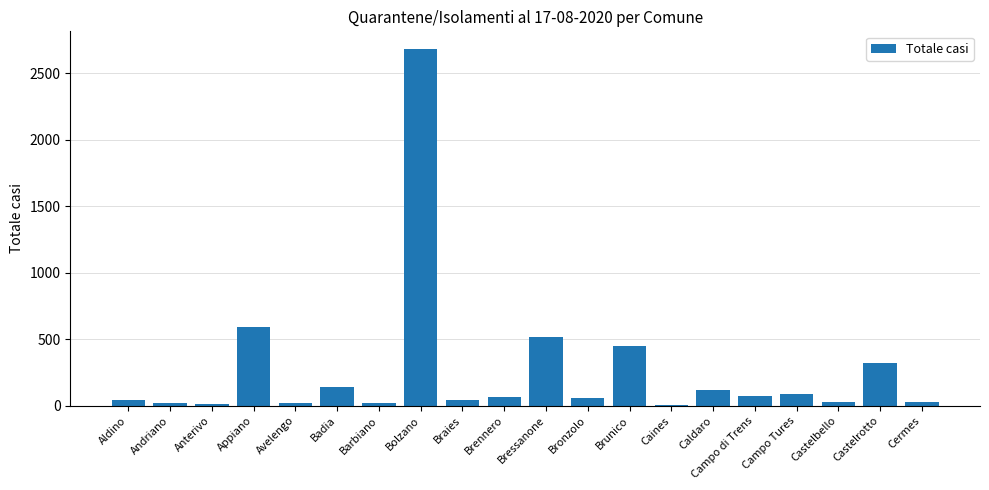

Between Campo Tures and Barbiano, which is larger?

Campo Tures